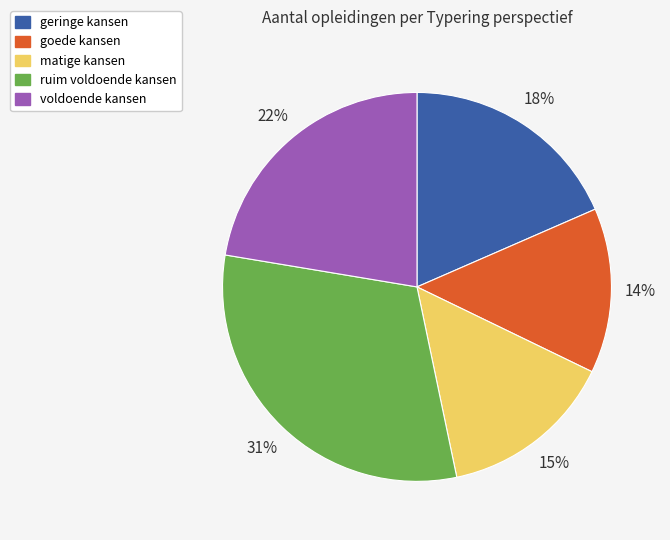

Count the number of slices in the pie.

5